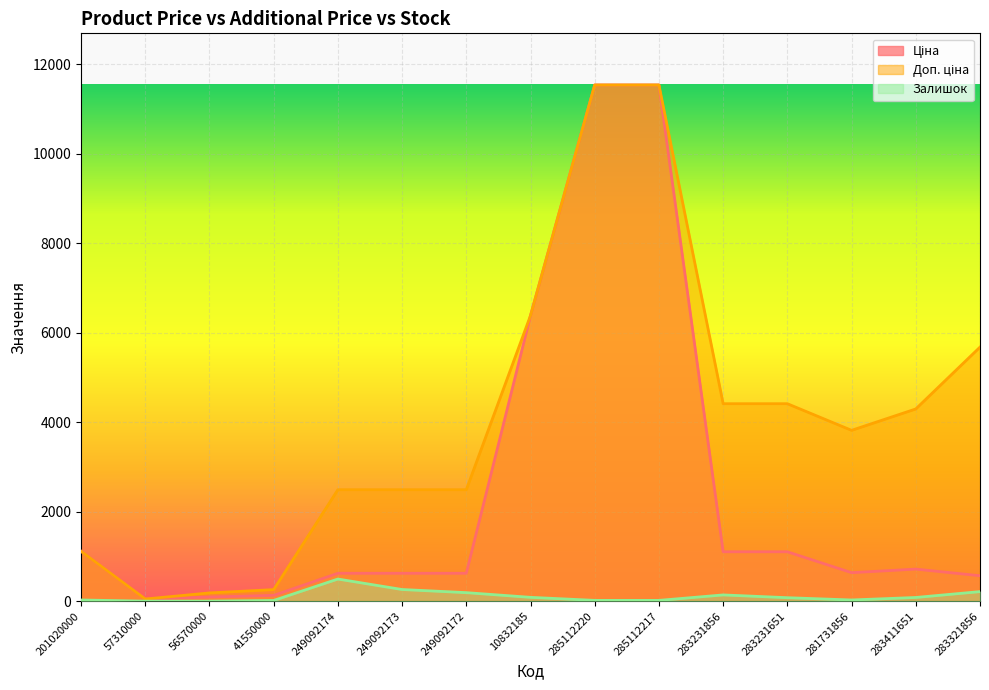

What position from the right is 249092173?

10